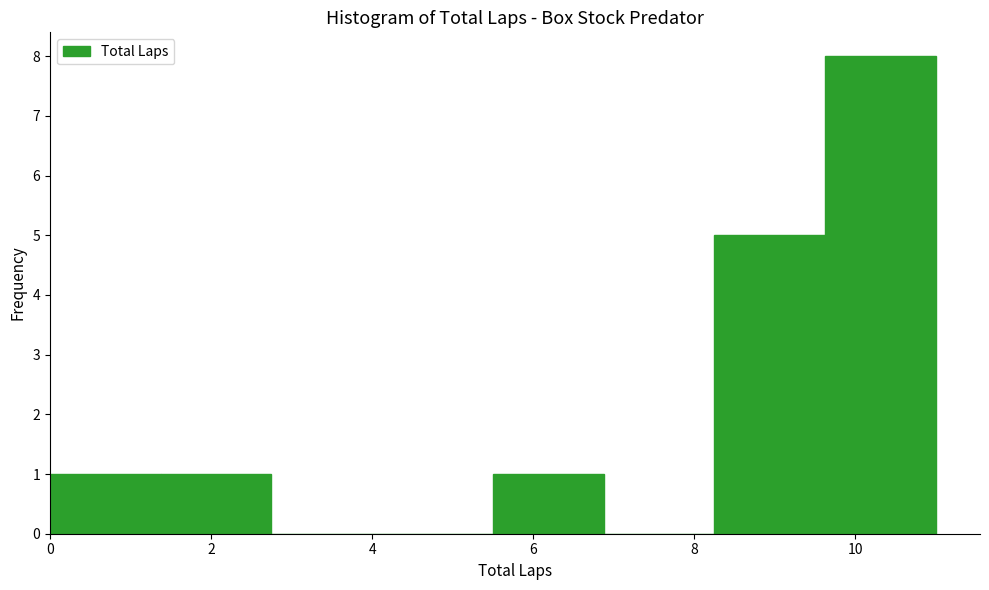

Reading left to right, transcribe this chart: for each bar, give the range it covers on the x-axis and its height. Neither the bar edges nor the heights are printed on the chart, so give them approximately, as read against the axes.

0.0 to 1.4: 1
1.4 to 2.8: 1
2.8 to 4.2: 0
4.2 to 5.6: 0
5.6 to 6.8: 1
6.8 to 8.2: 0
8.2 to 9.6: 5
9.6 to 11.0: 8